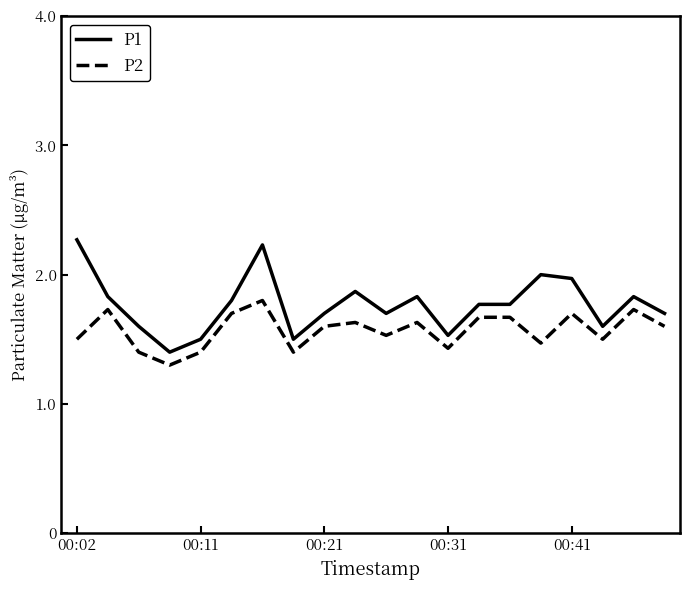

Rank the series by their maximum value, from highest to lowest.

P1, P2